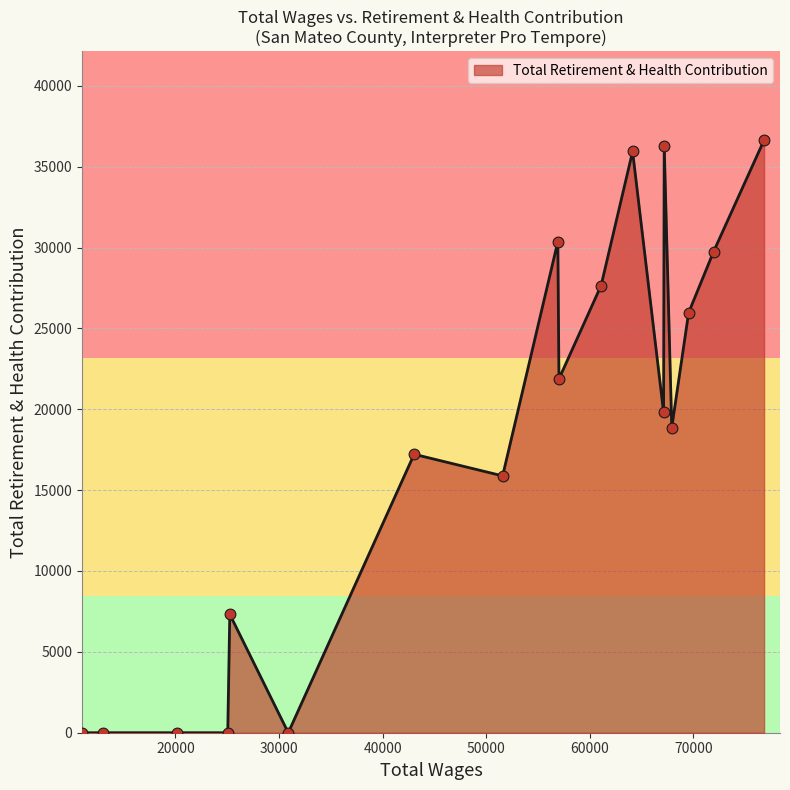

What is the maximum value shown in the chart?

36644